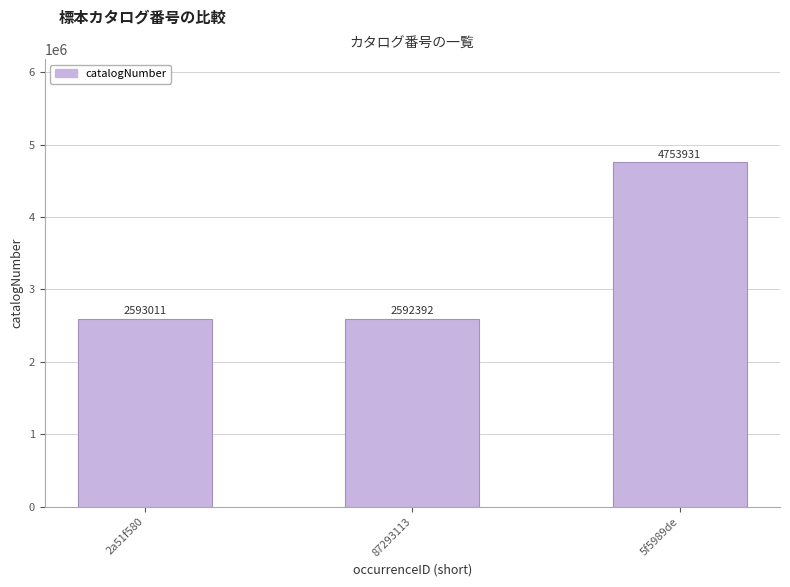

Reading right to left, list all the values displayed in this chart.

5f5989de=4753931	87293113=2592392	2a51f580=2593011